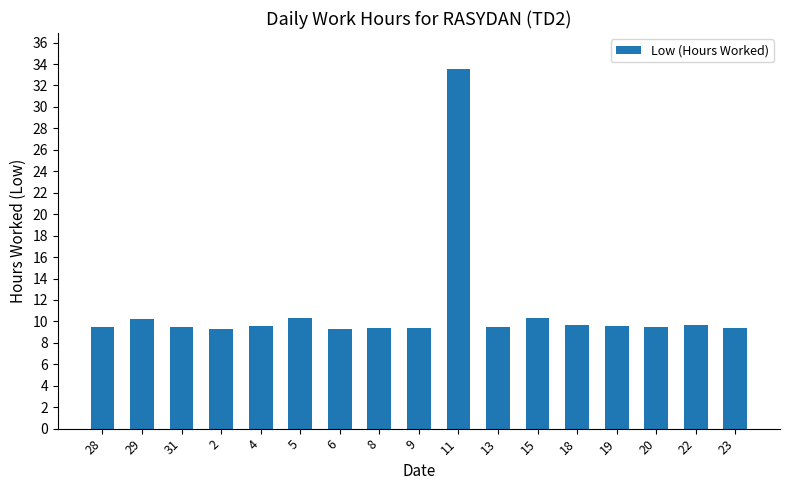

True or false: the data shows 9.6 at 19.

True